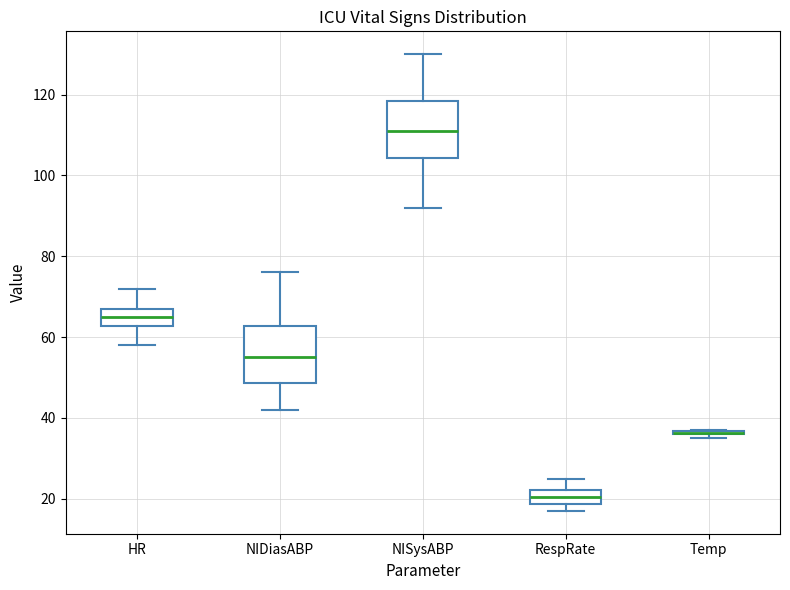

Reading left to right, read every box against the y-axis: the position of its median line, the range the box covers, and the ends of its whiskers. The values are not printed on the chart, so give them approximately, as read against the axis.

HR: median 66, box 62 to 68, whiskers 58 to 72
NIDiasABP: median 56, box 48 to 62, whiskers 42 to 76
NISysABP: median 112, box 104 to 118, whiskers 92 to 130
RespRate: median 20, box 18 to 22, whiskers 18 (just below the box's lower edge) to 26
Temp: box collapsed to a line at 36, whiskers 36 to 38